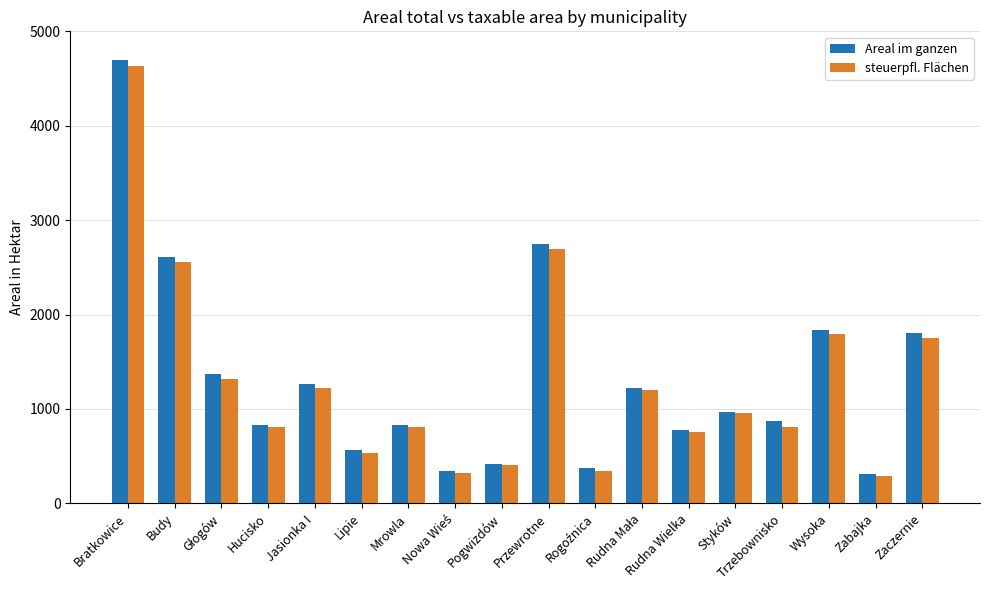

What is the label of the 6th bar from the right?

Rudna Wielka